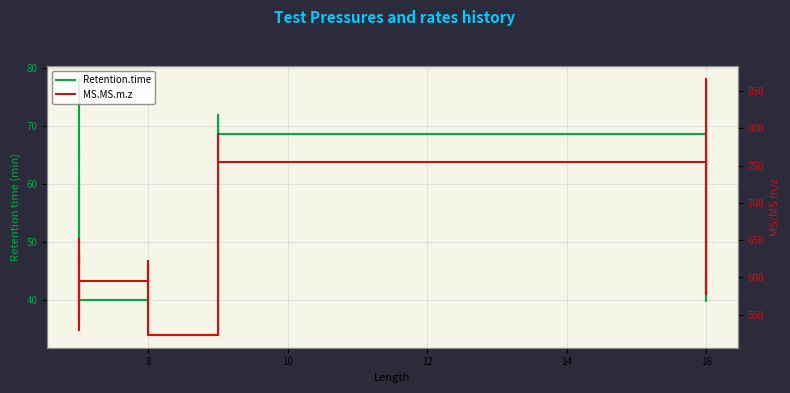

How many series are shown in this chart?

2